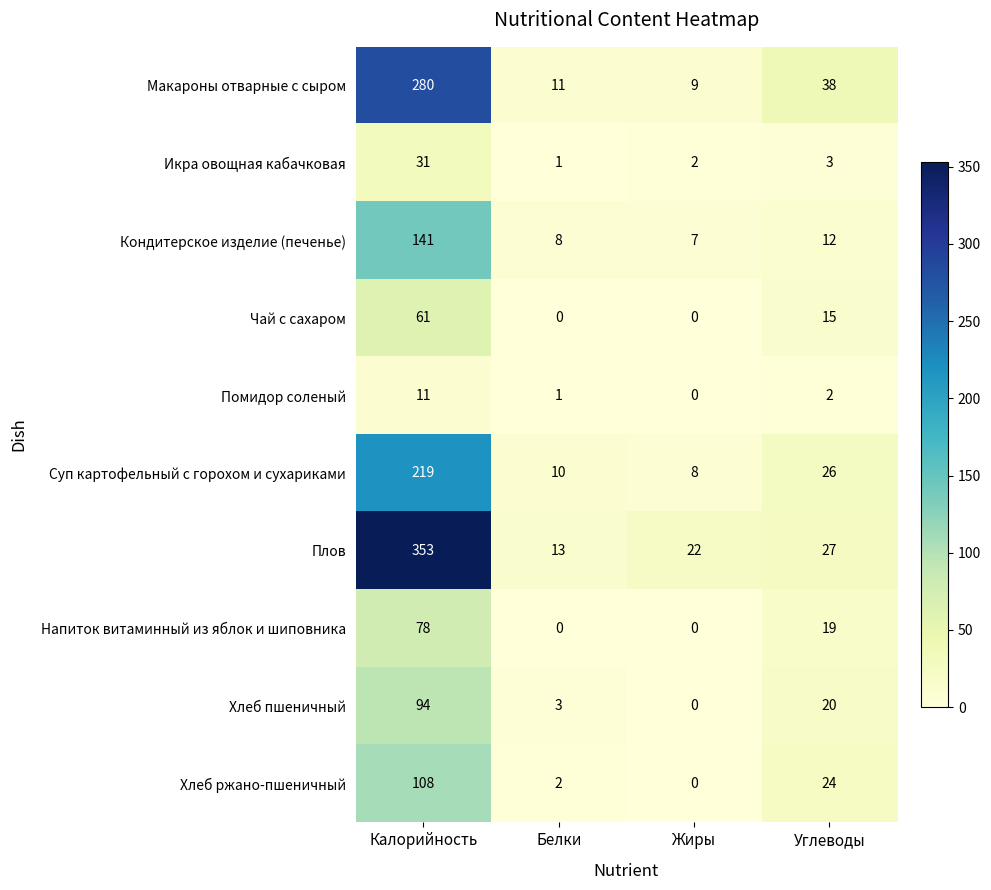

Rank the categories by Хлеб ржано-пшеничный value from highest to lowest.

Калорийность, Углеводы, Белки, Жиры